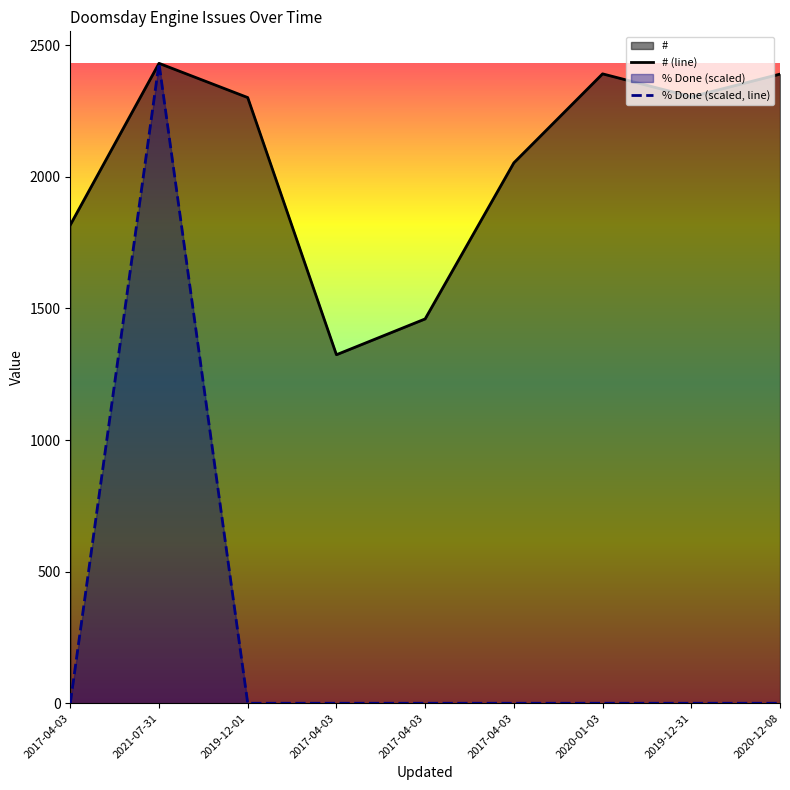

How many interior local peaks does the % Done series have?

1